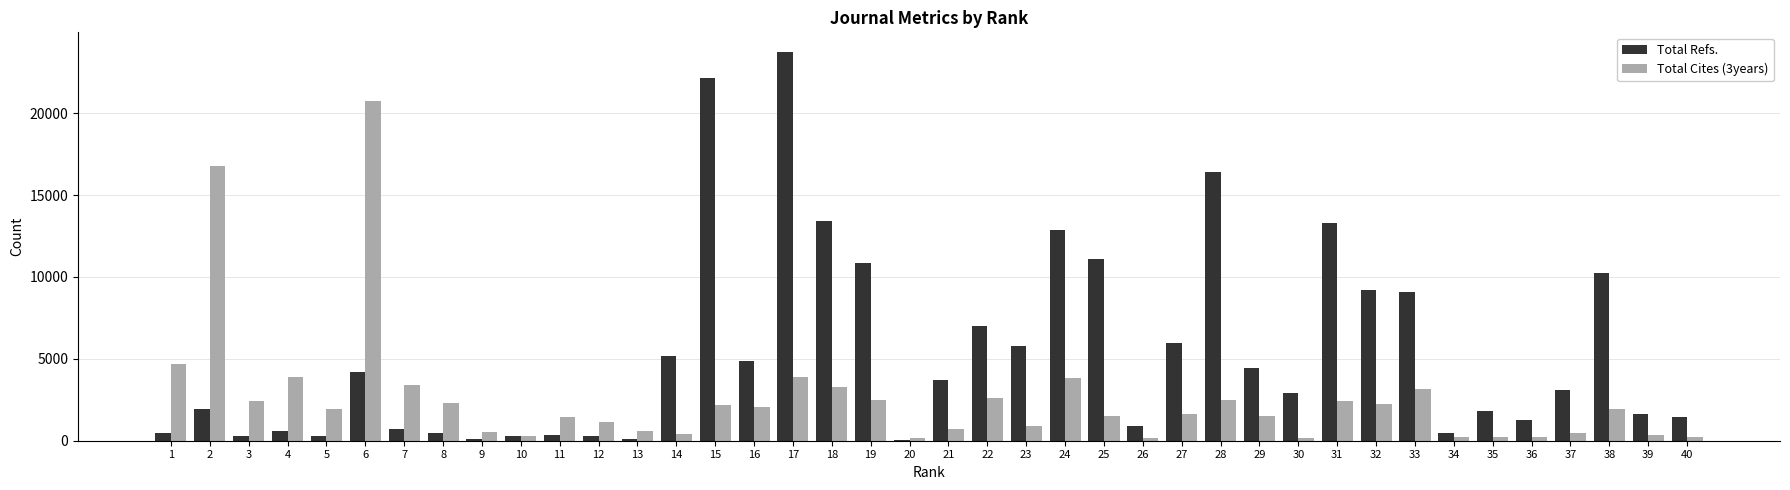

At which category is the sum across all series the highest?

17